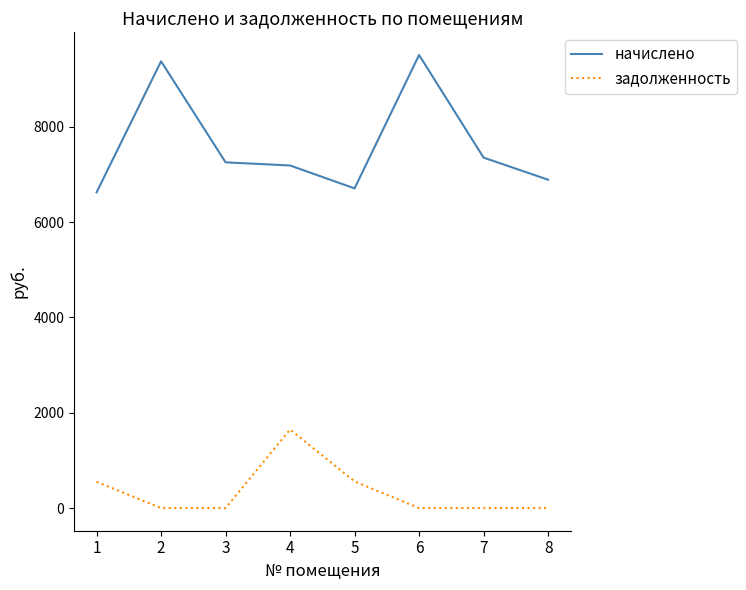

What is the difference between the second highest and second lowest values in the начислено series?

2666.2